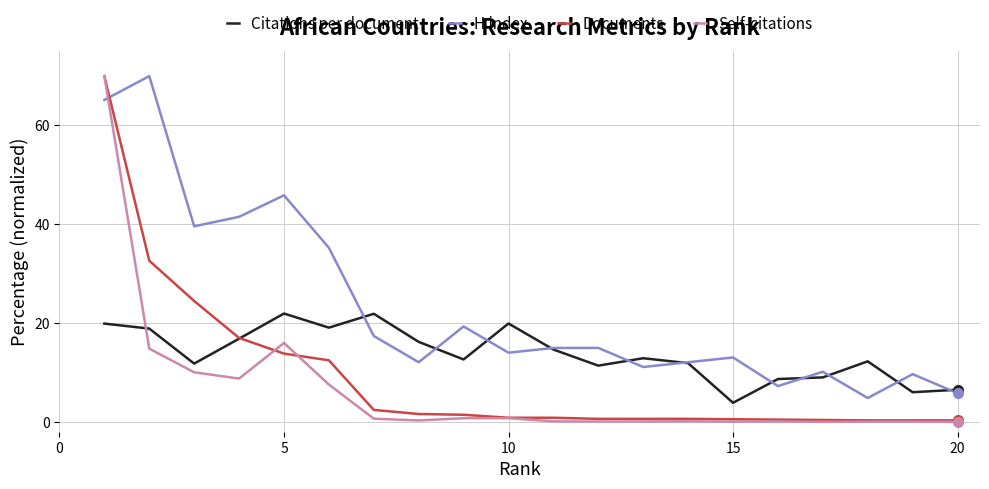

Which series has the largest range (max minus min)?

Self-citations